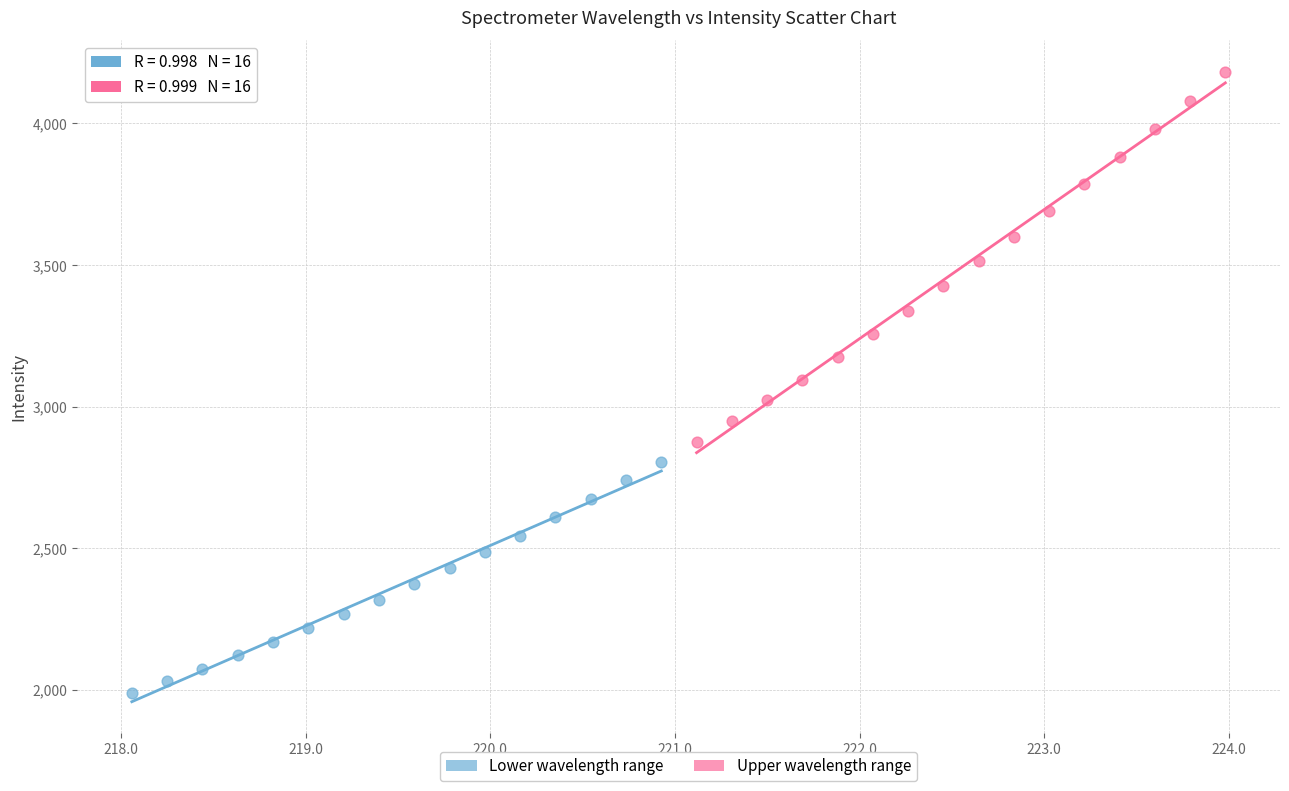

Which series has the widest spread of Y values?

Upper wavelength range